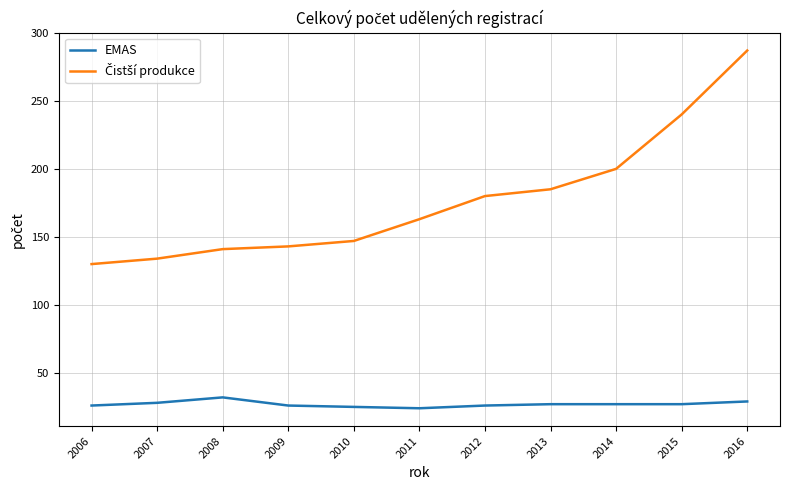

At which category is the sum across all series the highest?

2016